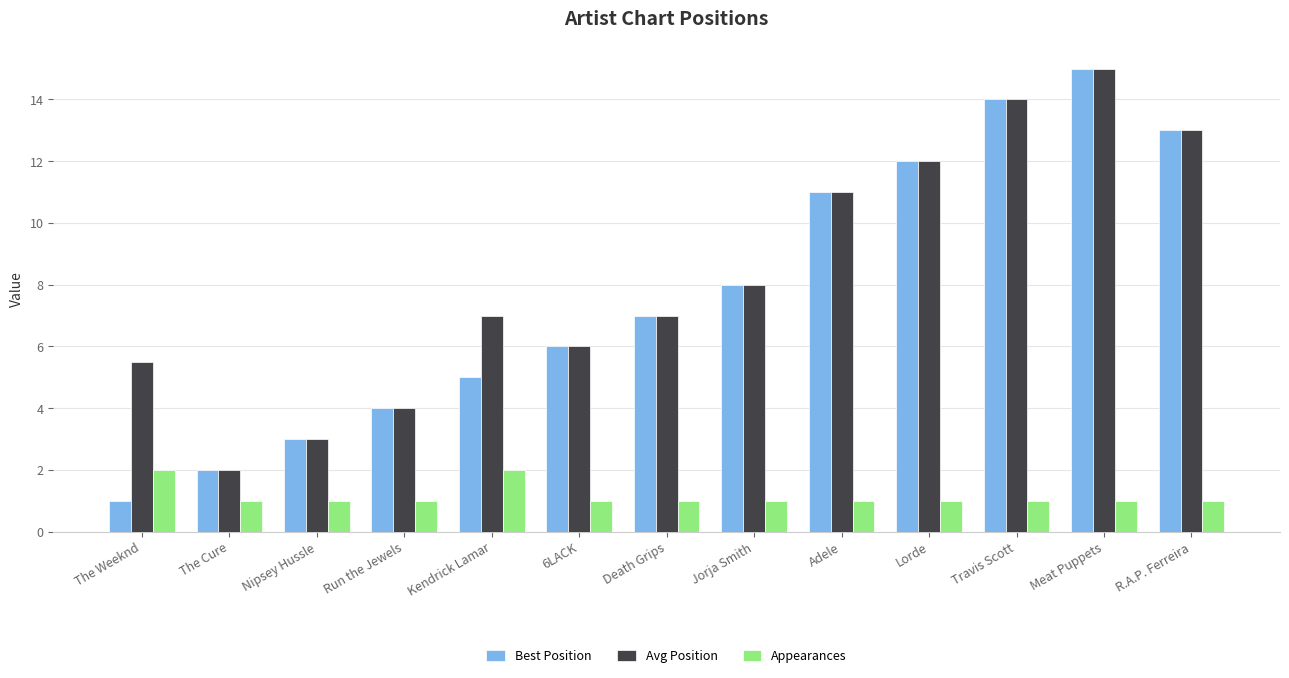

Which category has the highest value across all series?

Meat Puppets